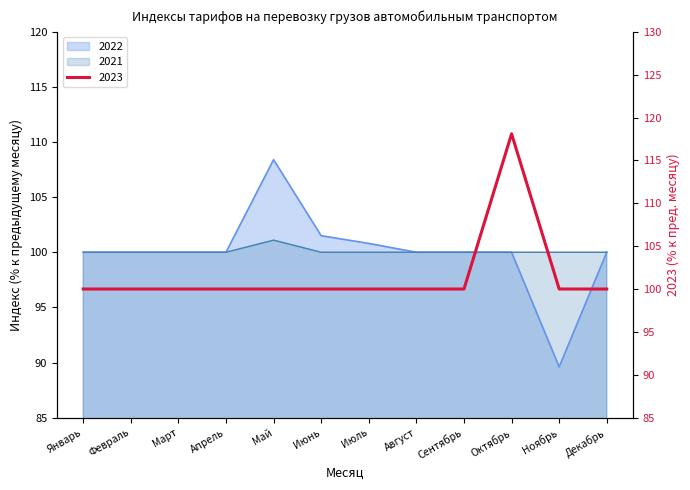

True or false: 2023 and 2022 intersect in this chart.

False